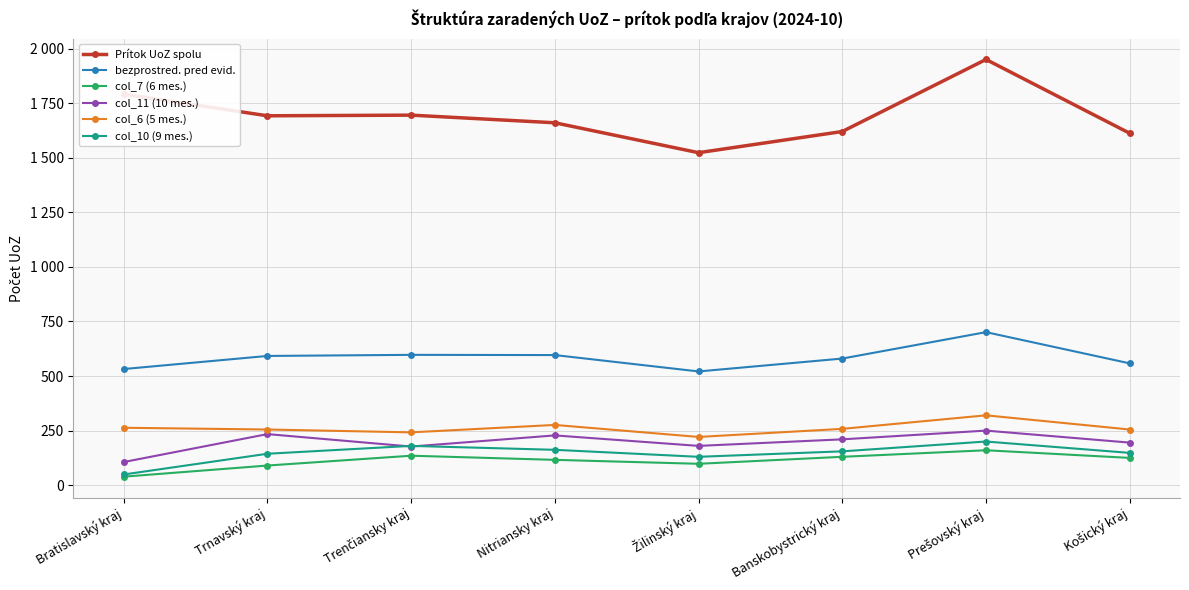

What are all the series names shown in the legend?

Prítok UoZ spolu, bezprostred. pred evid., col_7 (6 mes.), col_11 (10 mes.), col_6 (5 mes.), col_10 (9 mes.)